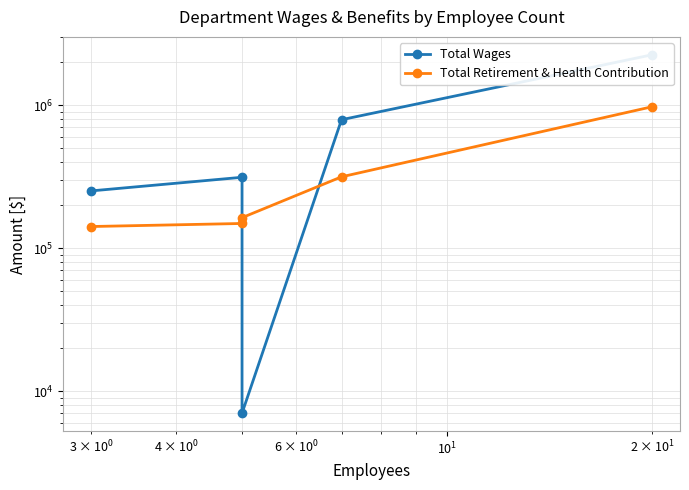

Which series has the largest range (max minus min)?

Total Wages